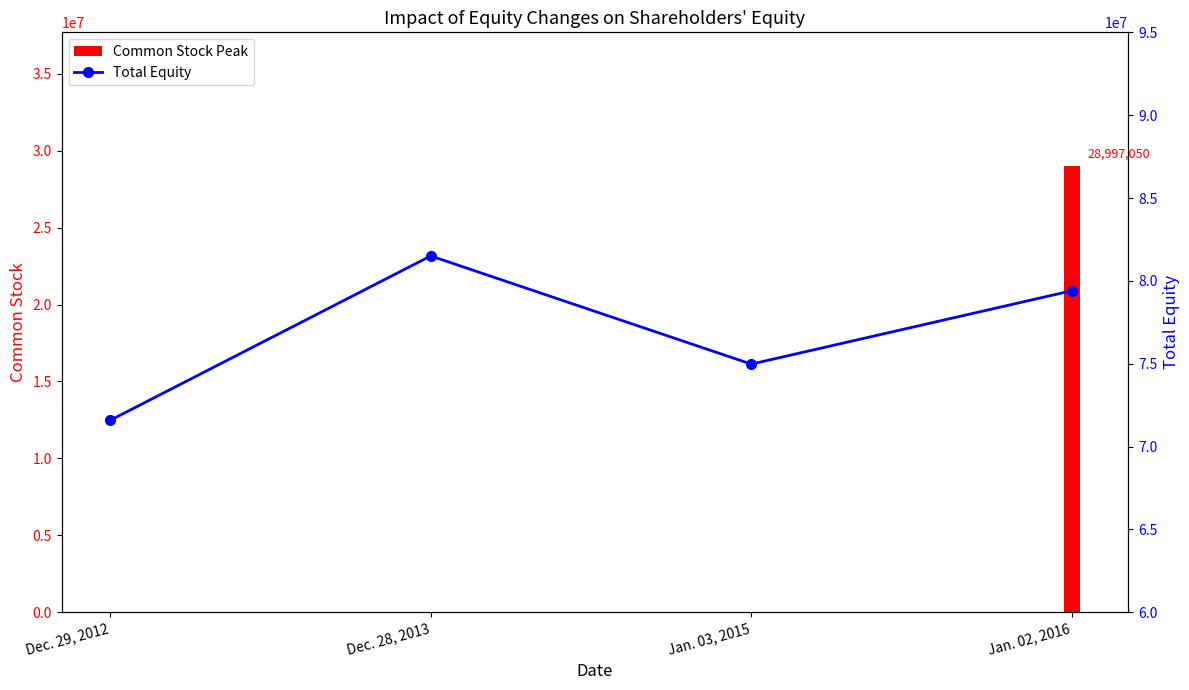

True or false: the data shows 106645496 at Jan. 03, 2015.

False